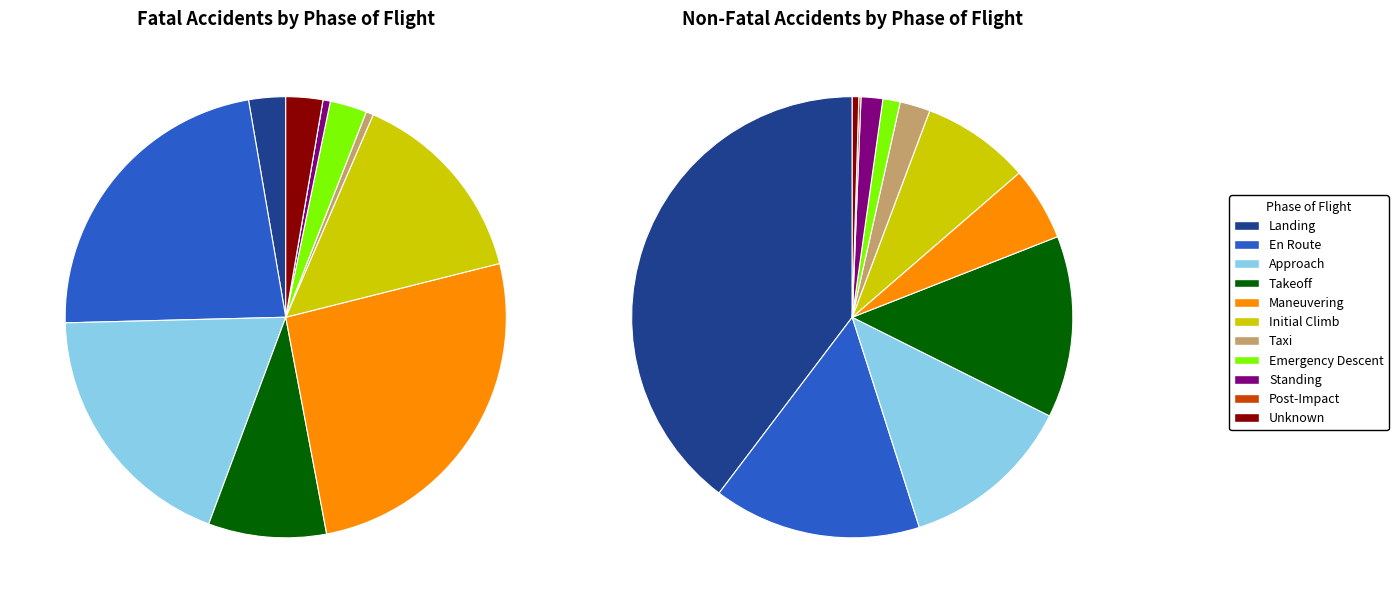

Which slice is the largest?

Landing